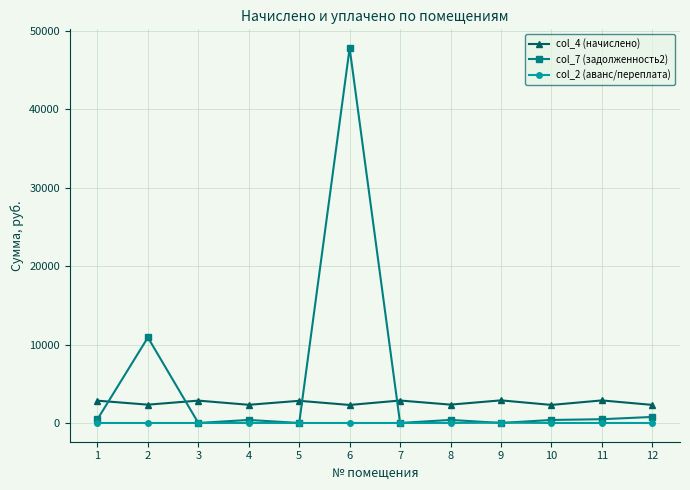

What are all the series names shown in the legend?

col_4 (начислено), col_7 (задолженность2), col_2 (аванс/переплата)